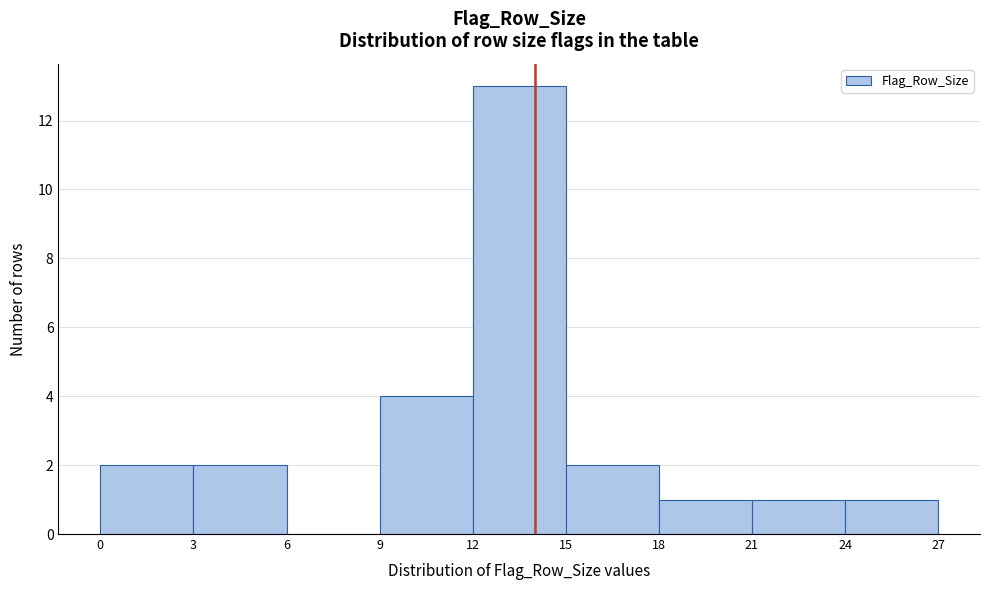

Over which range of the x-axis is the bar tallest?

12 to 15